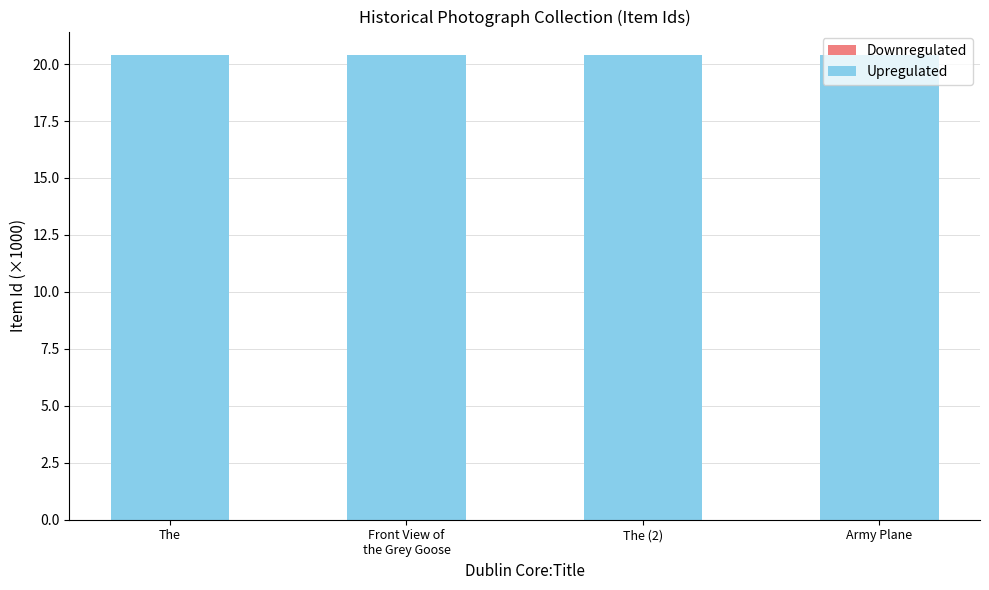

What is the total value across all series at The (2)?

20.4